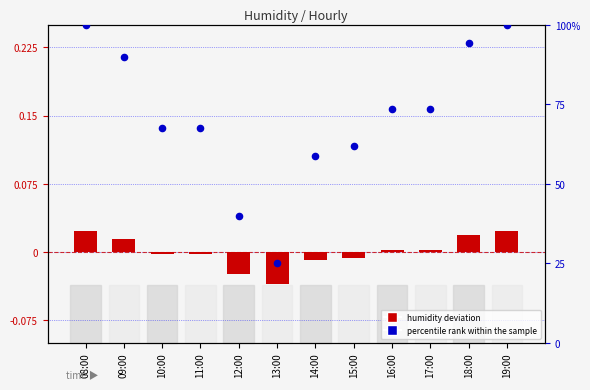

At how many categories does at least one series exceed 85?

4